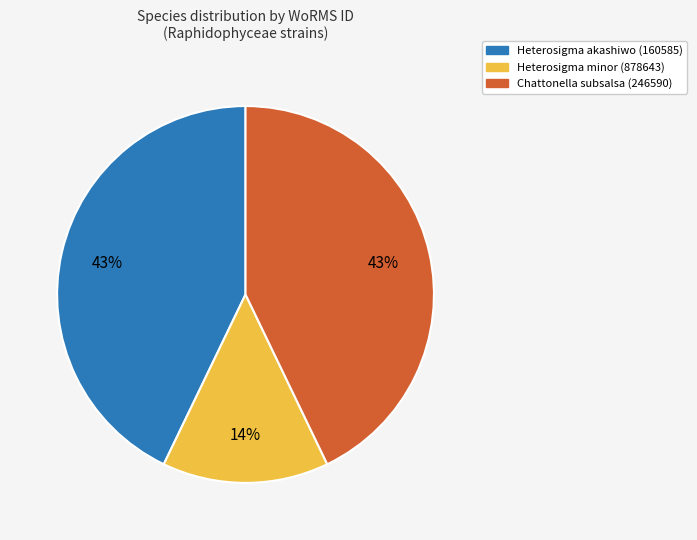

To the nearest percent, what percentage of the pie is Chattonella subsalsa (246590)?

43%